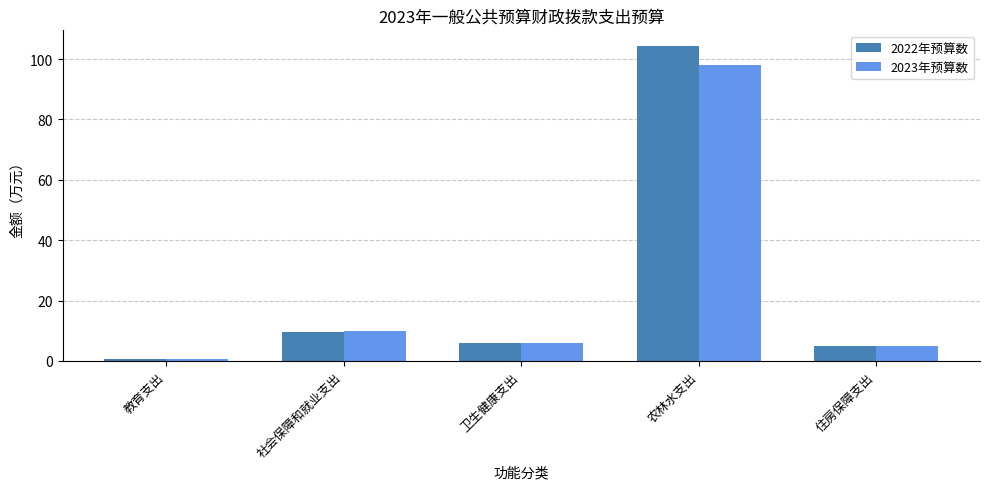

What is the minimum value shown in the chart?

0.6